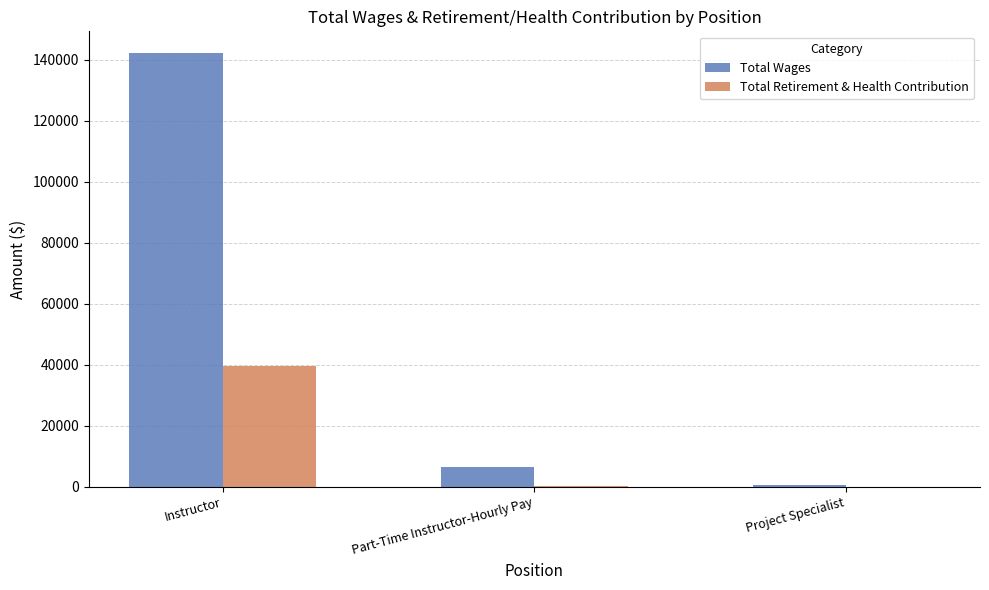

How many series are shown in this chart?

2